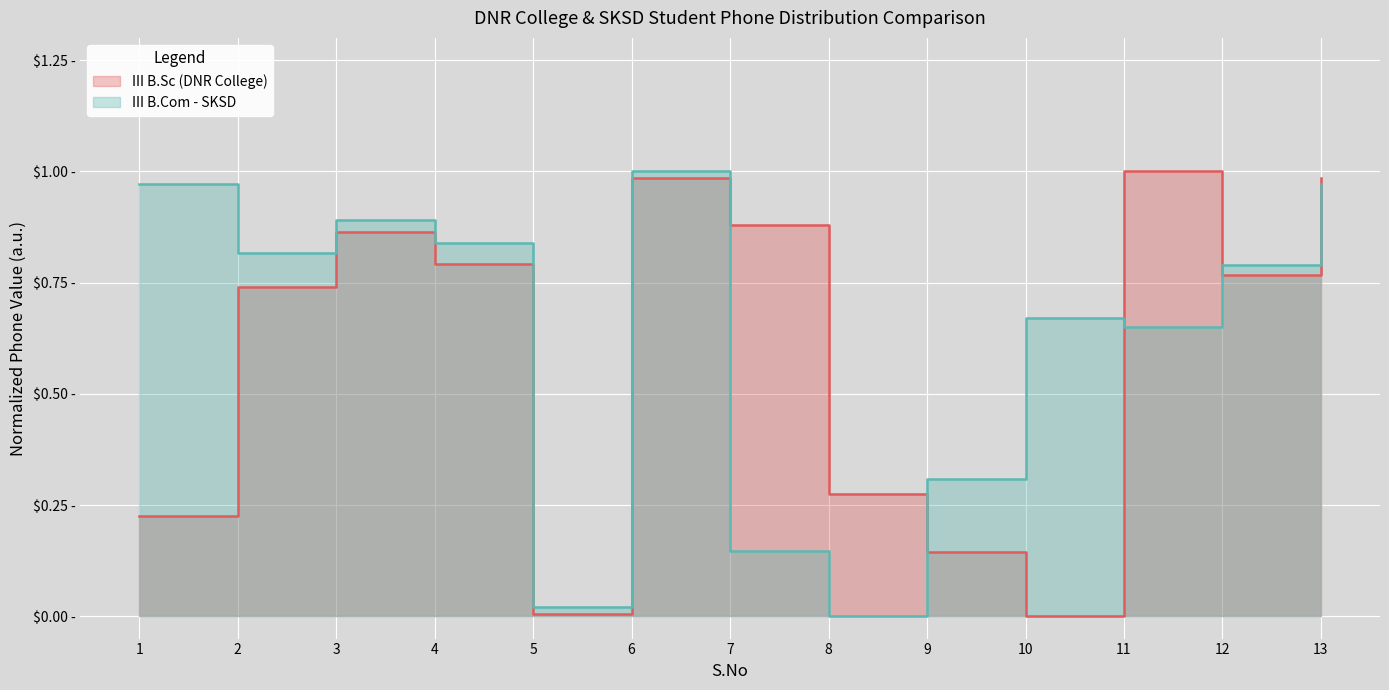

The value of III B.Sc (DNR College) at 11 is 1.0. True or false?

True